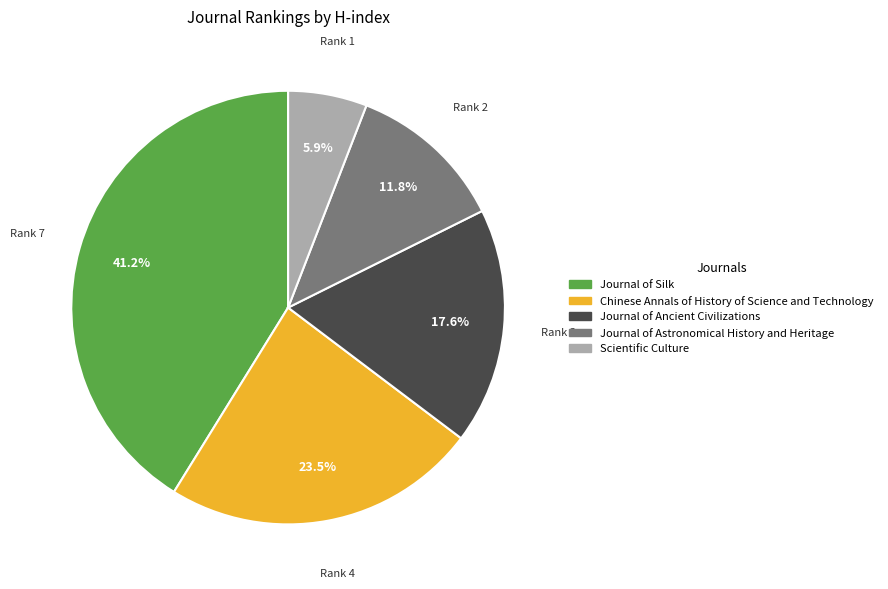

To the nearest percent, what is the combined percentage of Journal of Ancient Civilizations and Journal of Astronomical History and Heritage?

29%